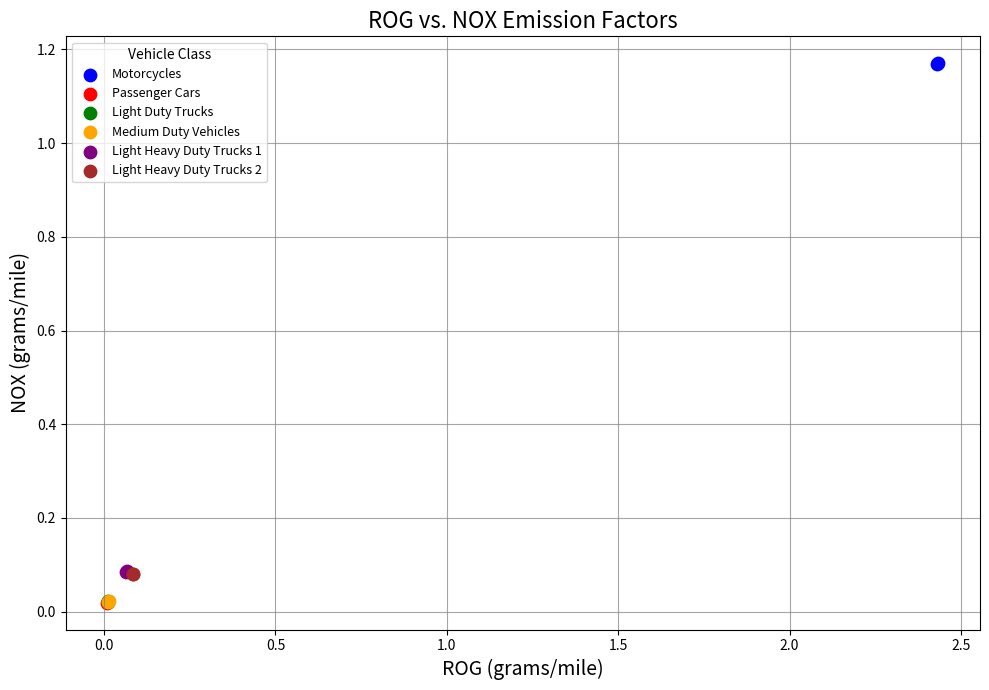

Which series contains the highest Y value?

Motorcycles